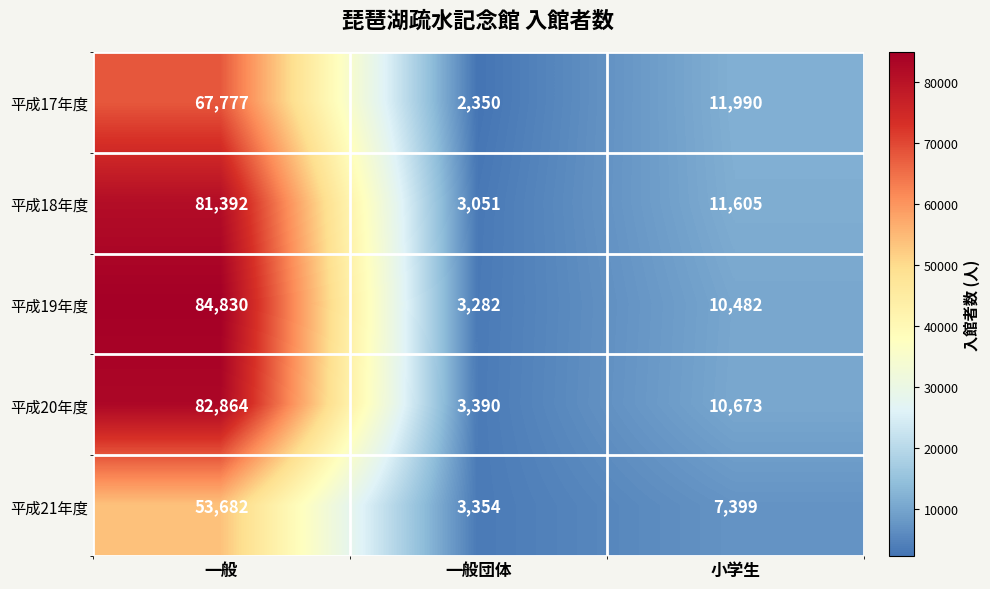

What is the sum of all 平成17年度 values?

82117